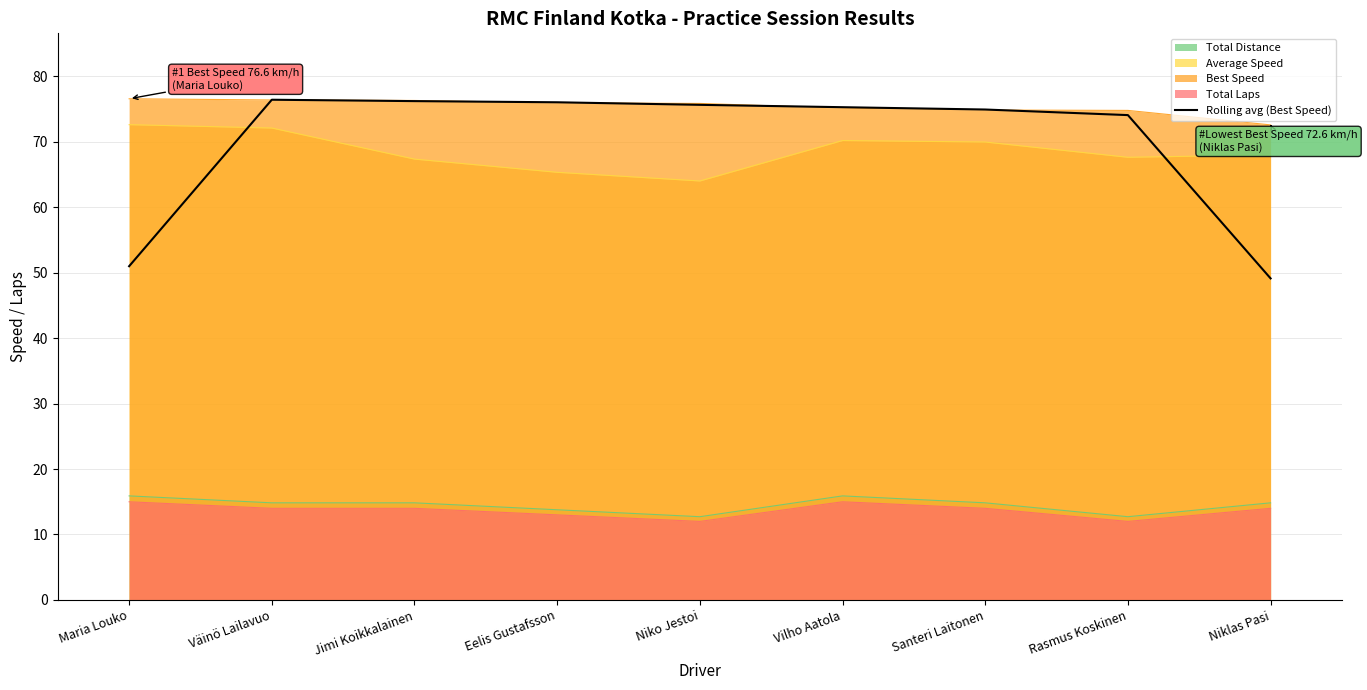

What is the sum of all values?

628.9